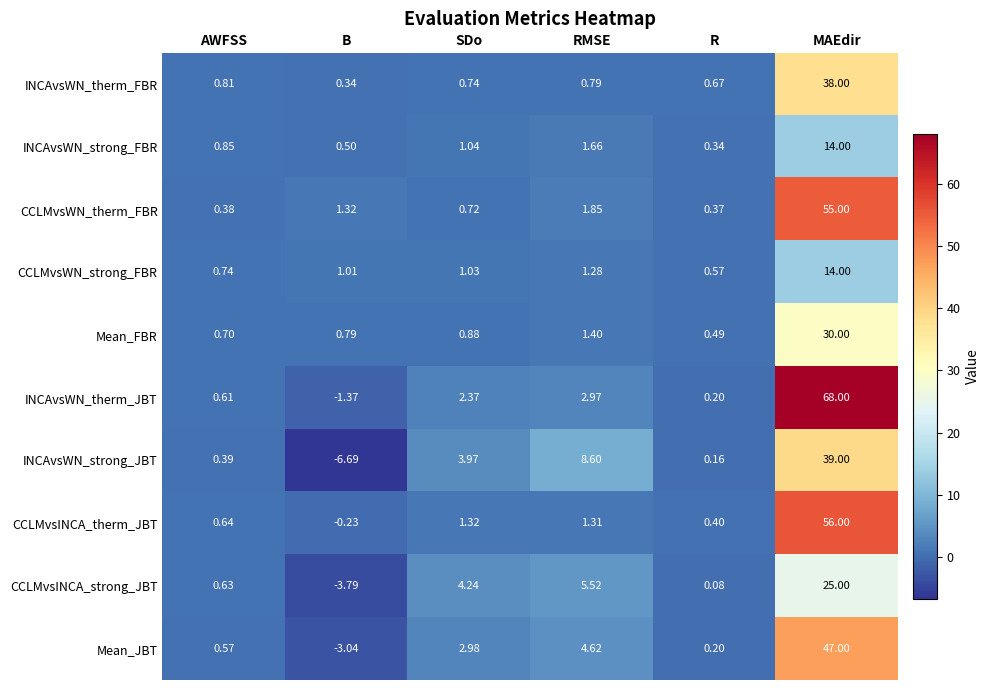

Rank the series at SDo from lowest to highest value.

CCLMvsWN_therm_FBR, INCAvsWN_therm_FBR, Mean_FBR, CCLMvsWN_strong_FBR, INCAvsWN_strong_FBR, CCLMvsINCA_therm_JBT, INCAvsWN_therm_JBT, Mean_JBT, INCAvsWN_strong_JBT, CCLMvsINCA_strong_JBT